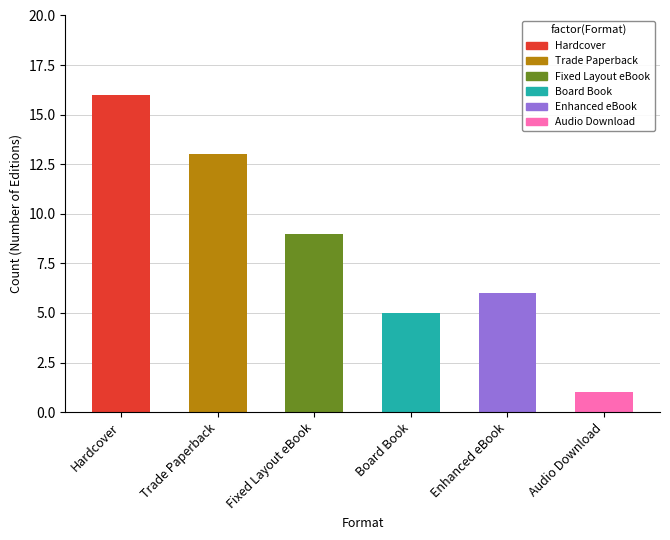

What is the smallest value displayed?

1